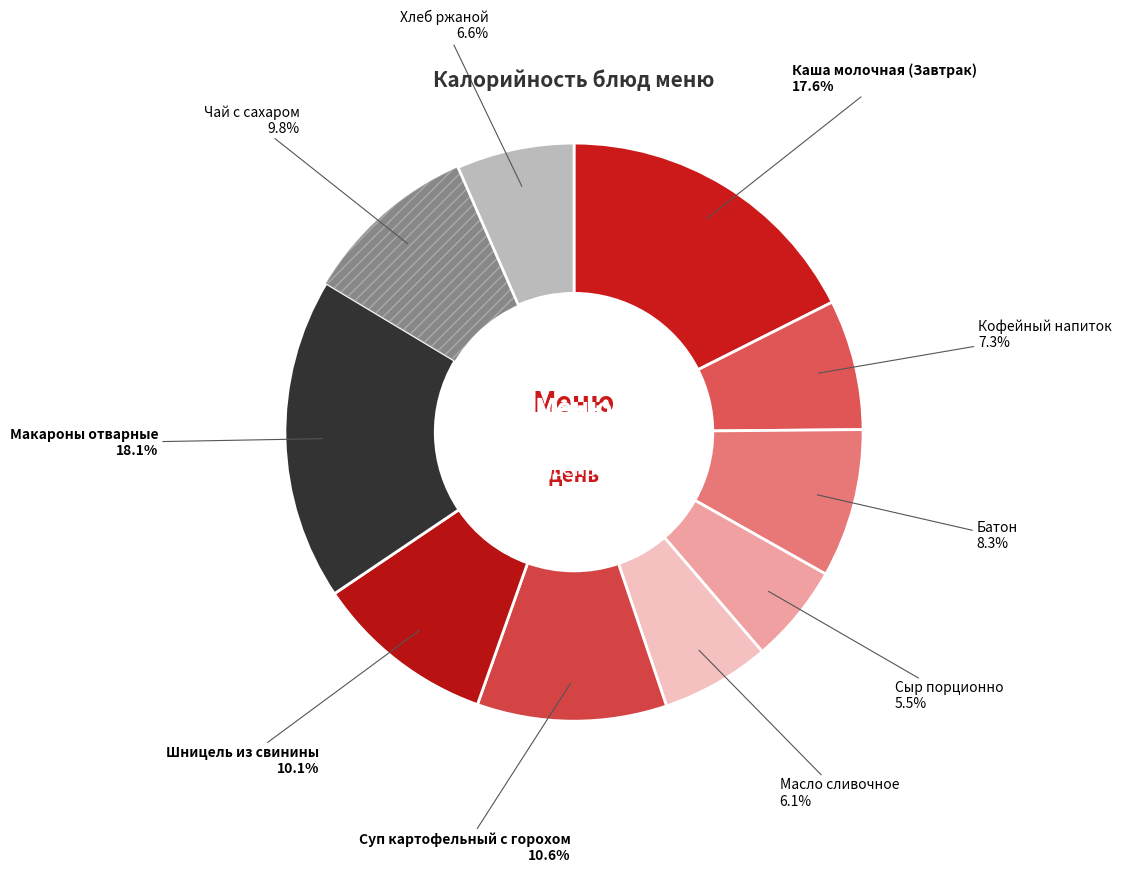

Which category has the smallest portion of the pie?

Сыр порционно